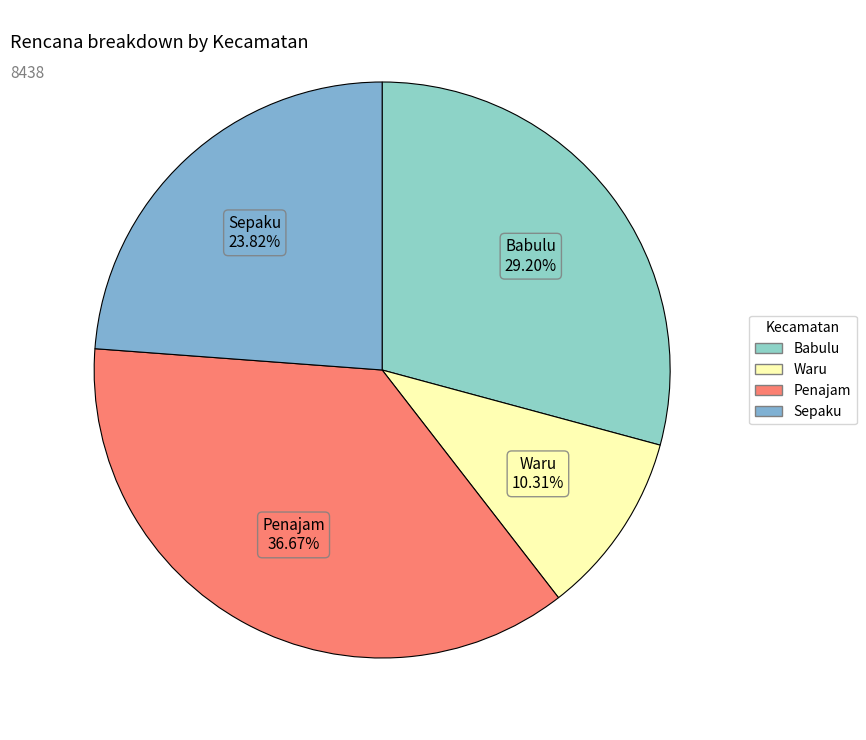

Count the number of slices in the pie.

4